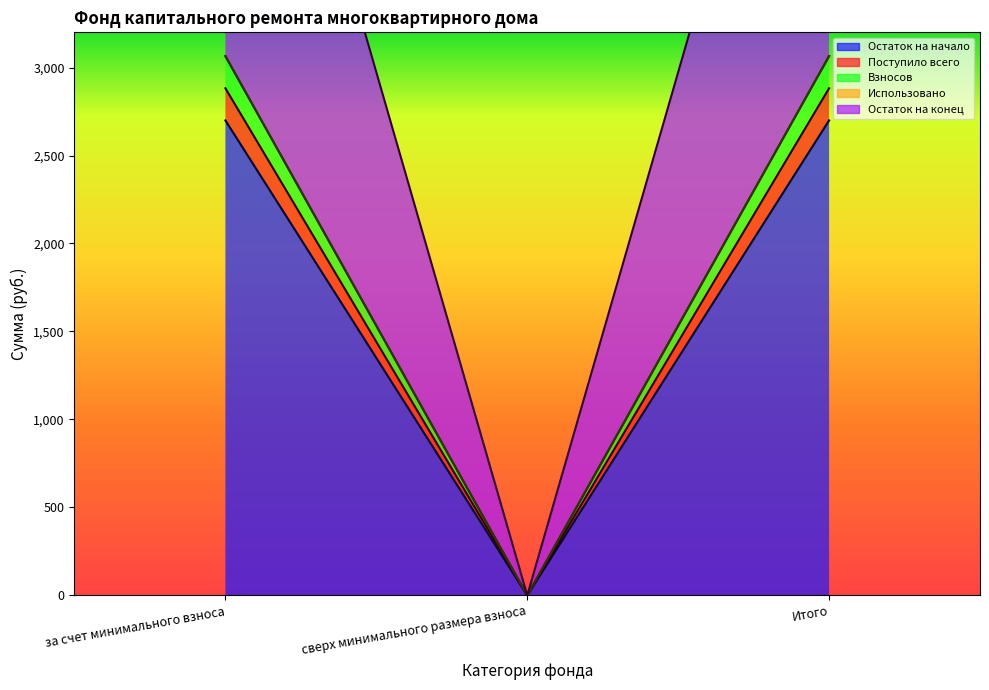

What is the difference between the maximum and minimum values in the Взносов series?

3064.8